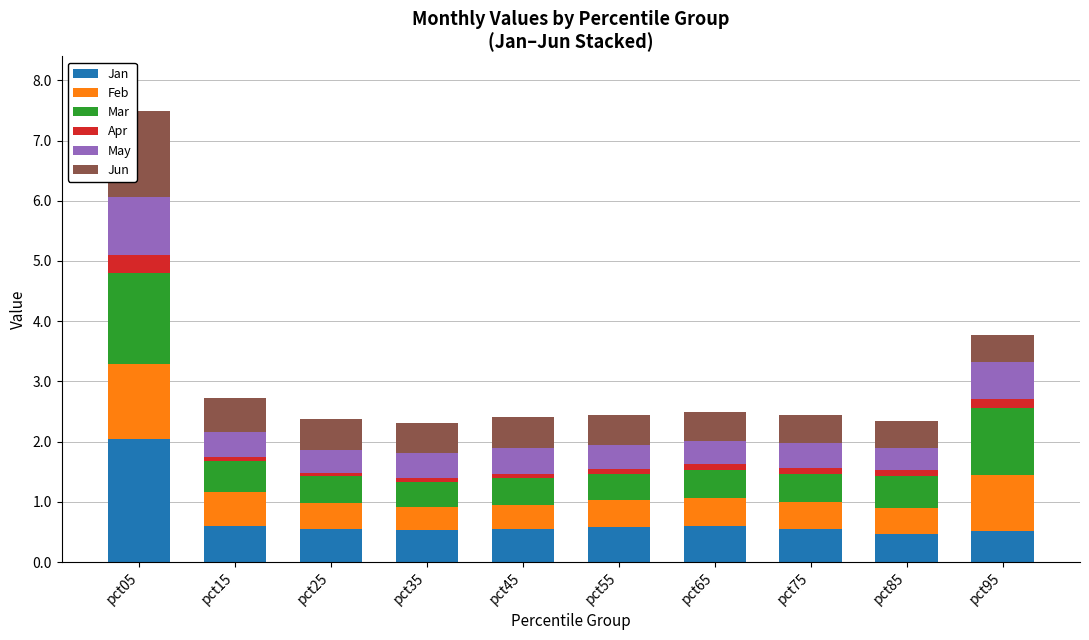

Does the chart contain any negative values?

No